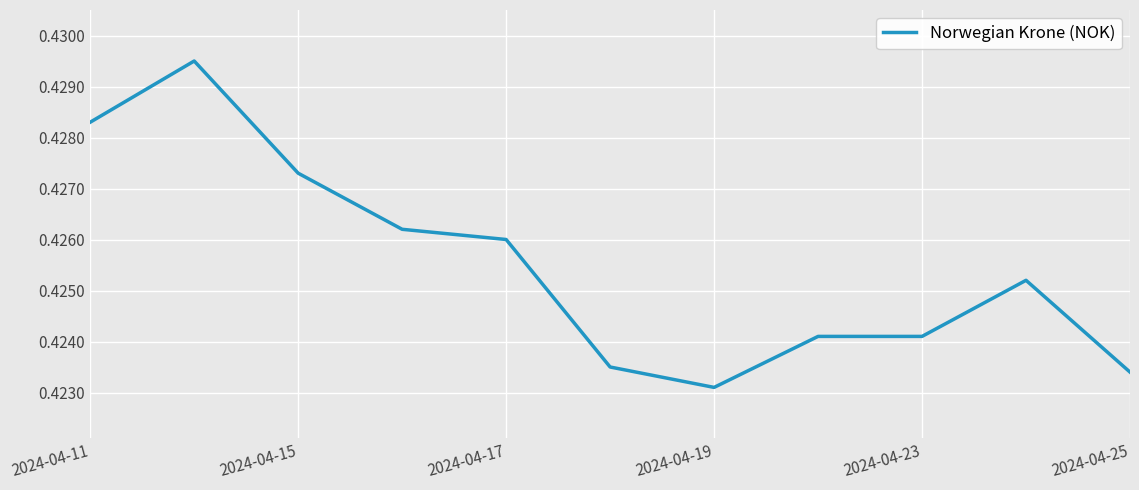

Is this an area chart (filled region under the line)?

No